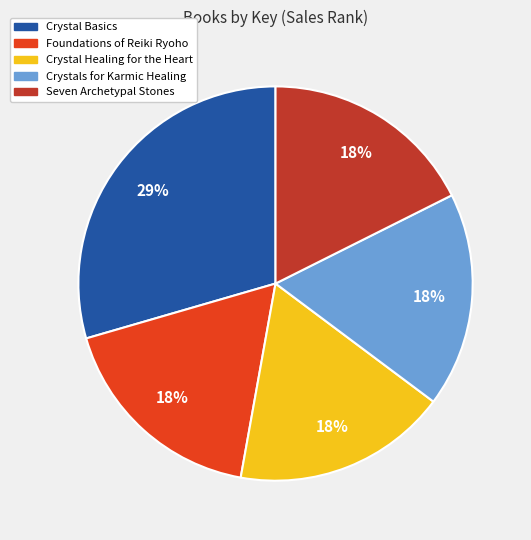

What is the largest slice in the pie chart?

Crystal Basics